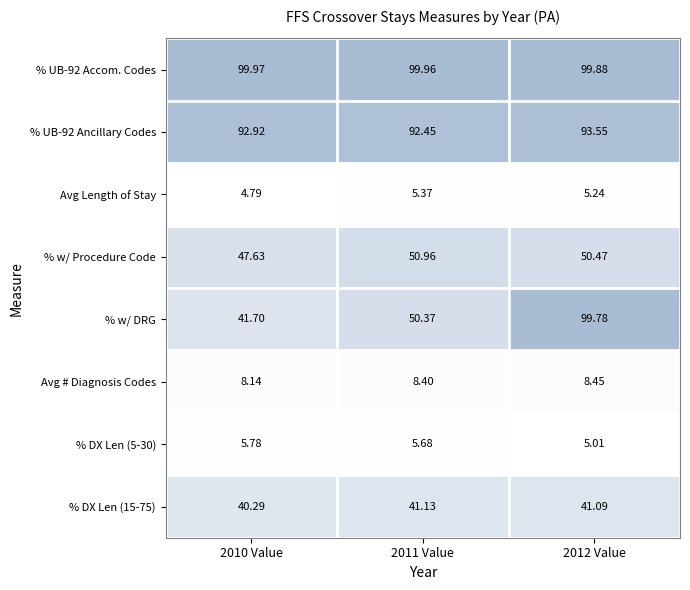

Between 2011 Value and 2012 Value, which series saw the biggest shift?

% w/ DRG